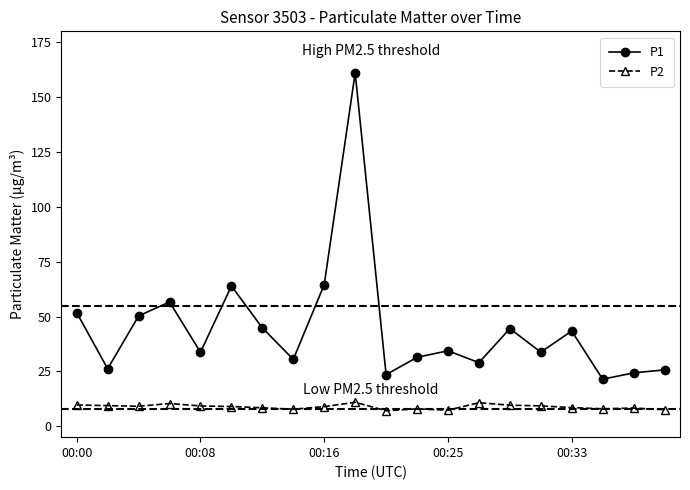

Which series has the largest total across all categories?

P1